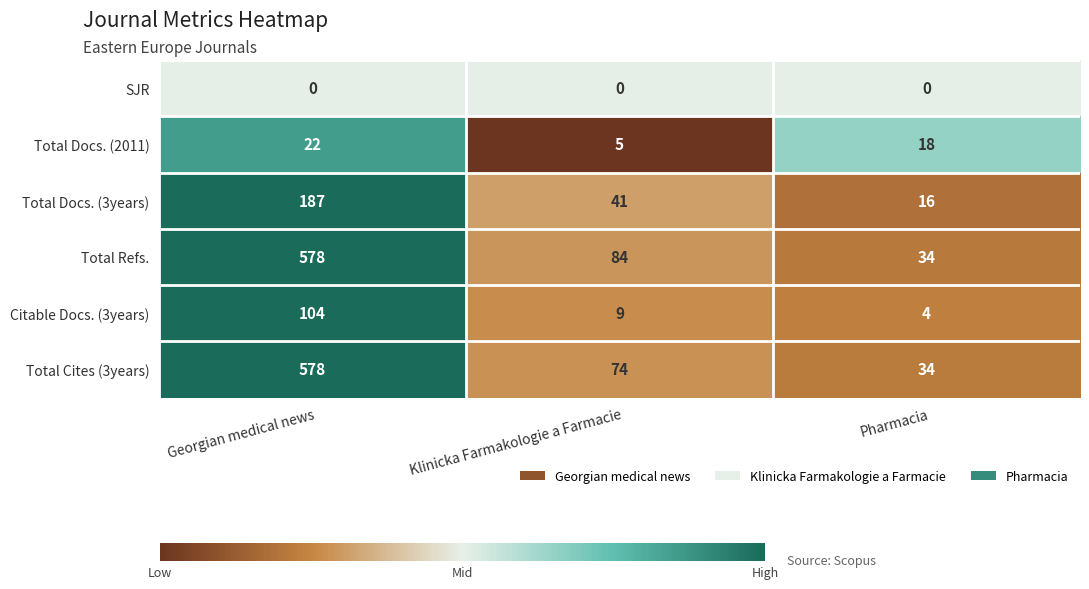

At which label is Total Cites (3years) closest to 306?

Klinicka Farmakologie a Farmacie